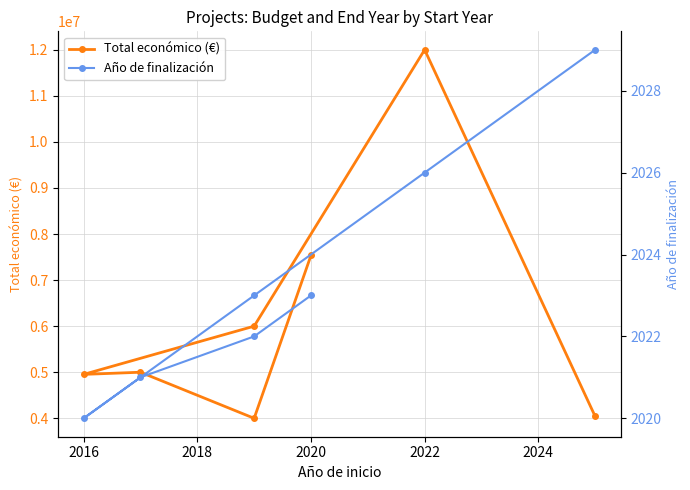

Does the chart have visible grid lines?

Yes